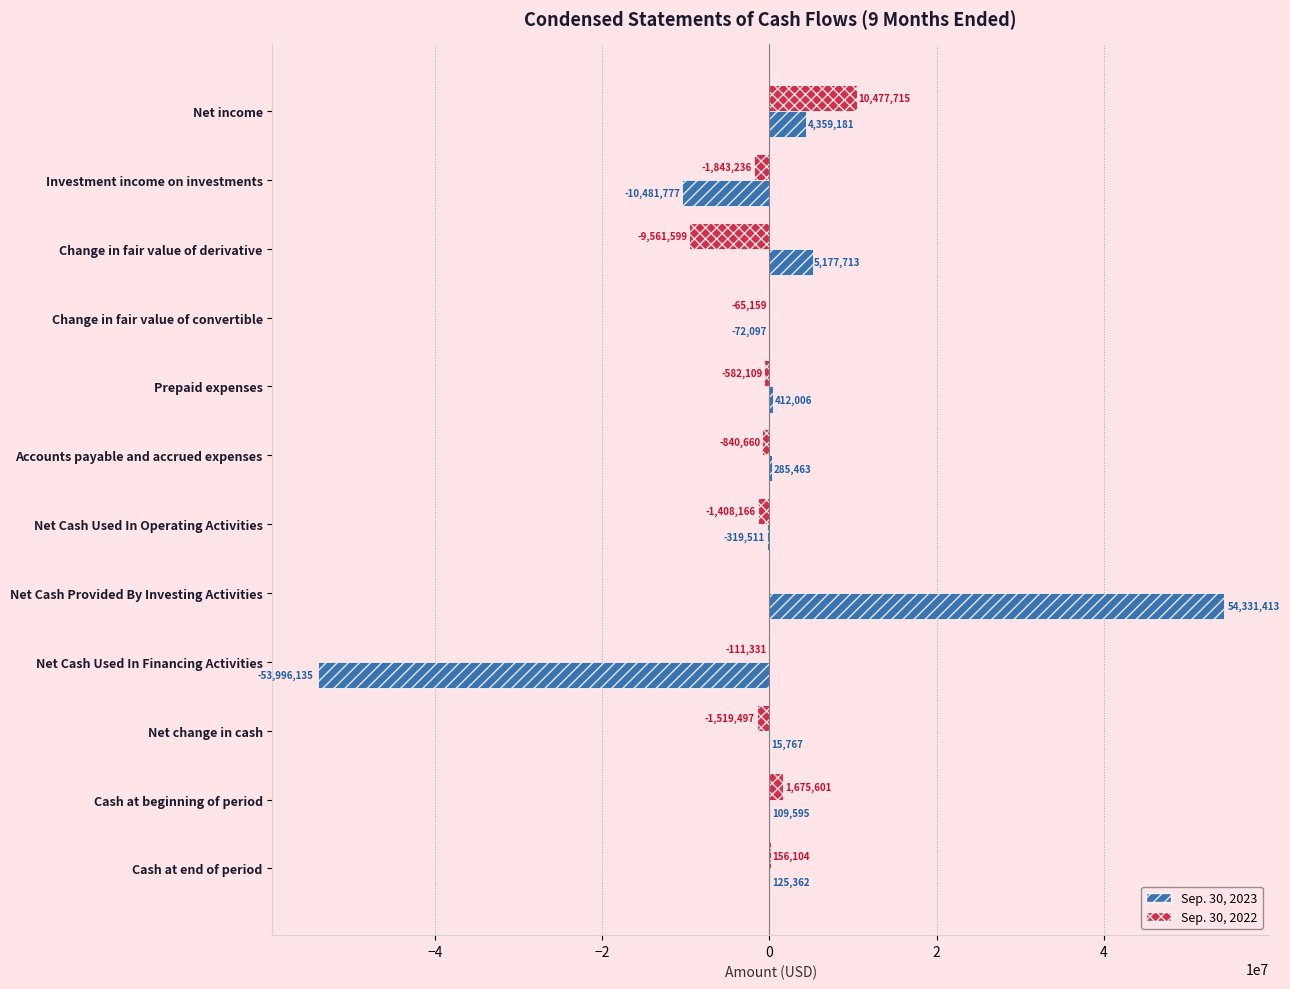

What is the total value across all series at Change in fair value of convertible?

-137256